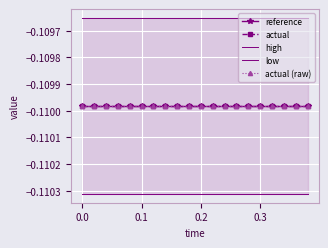

What is the greatest value displayed?

-0.1